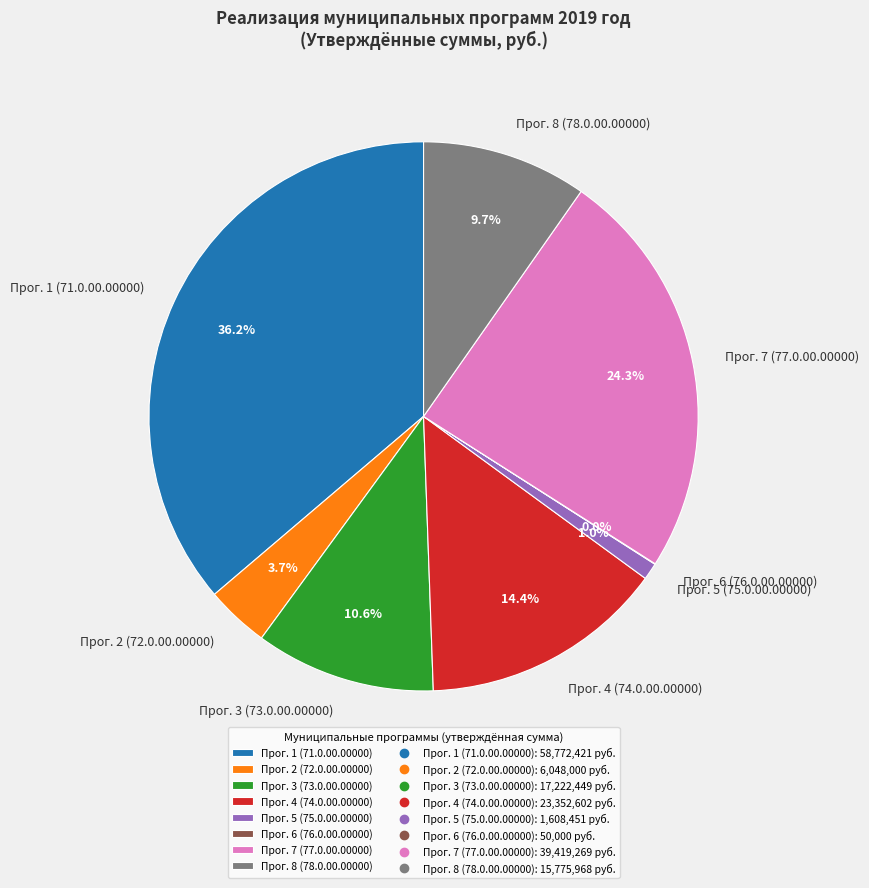

Does any single category account for the majority?

No